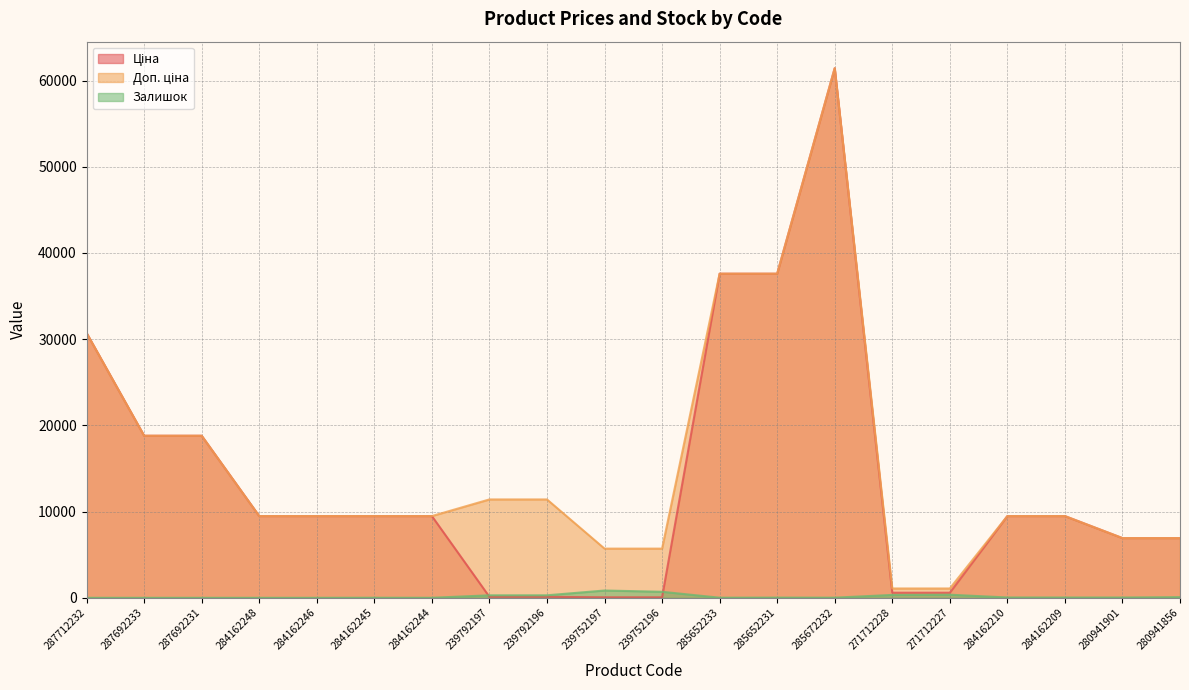

What is the value of the Доп. ціна point at the 13th from the left?

37593.6